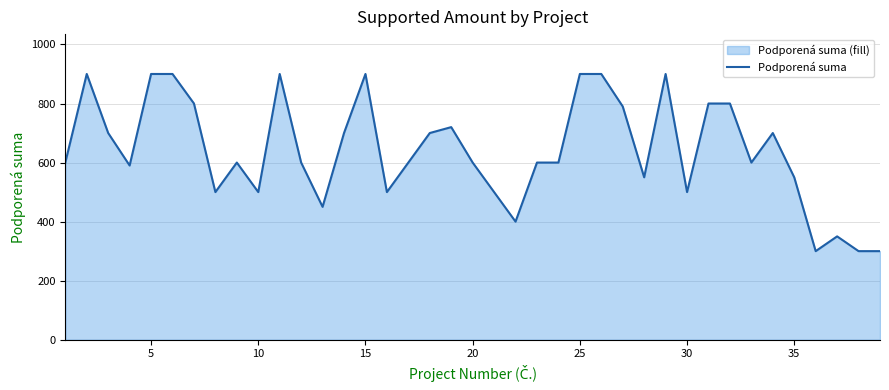

What is the difference between the second highest and minimum values?

600